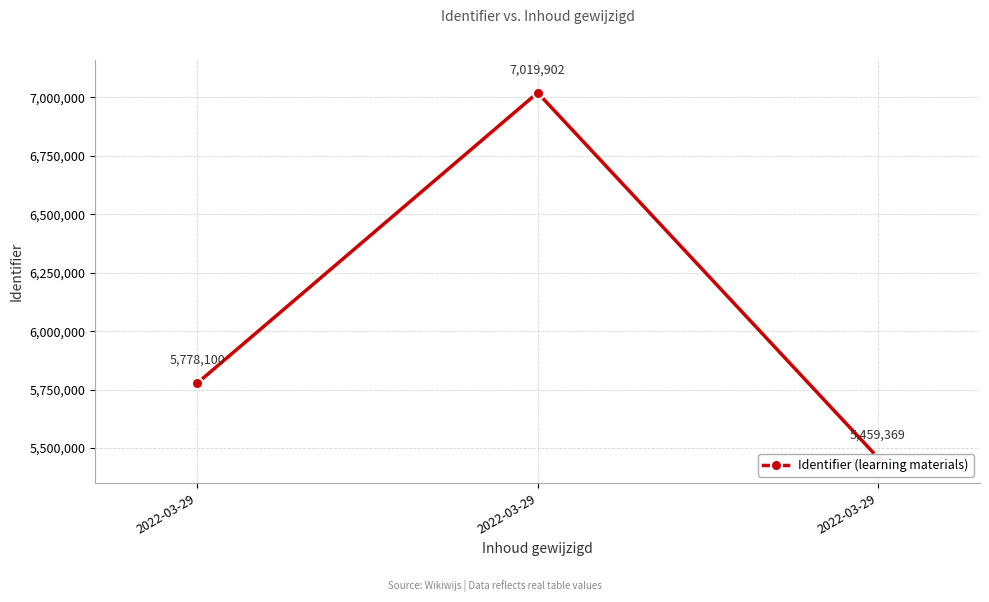

Reading left to right, transcribe all the data shown in this chart.

5778100	7019902	5459369